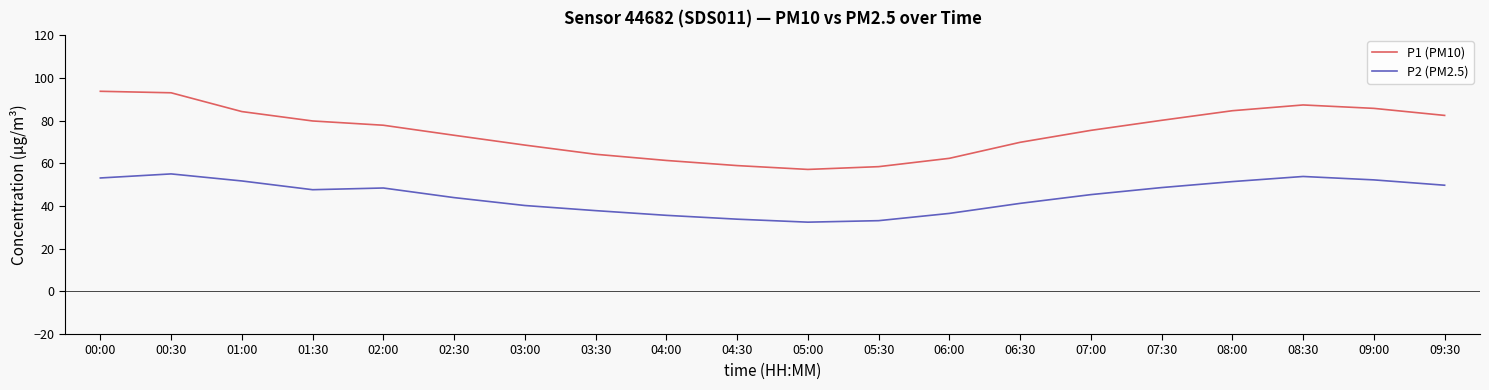

What is the difference between the P2 (PM2.5) values at 02:30 and 08:00?

7.5